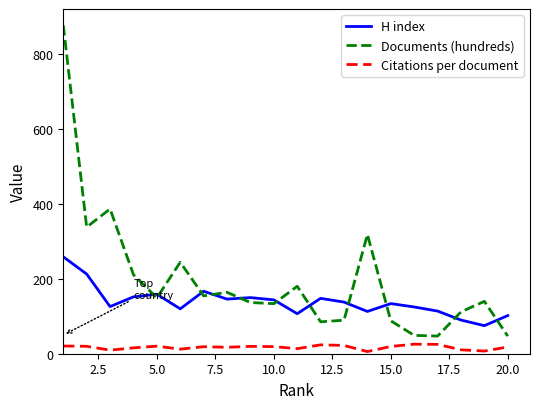

Which series has the largest range (max minus min)?

Documents (hundreds)